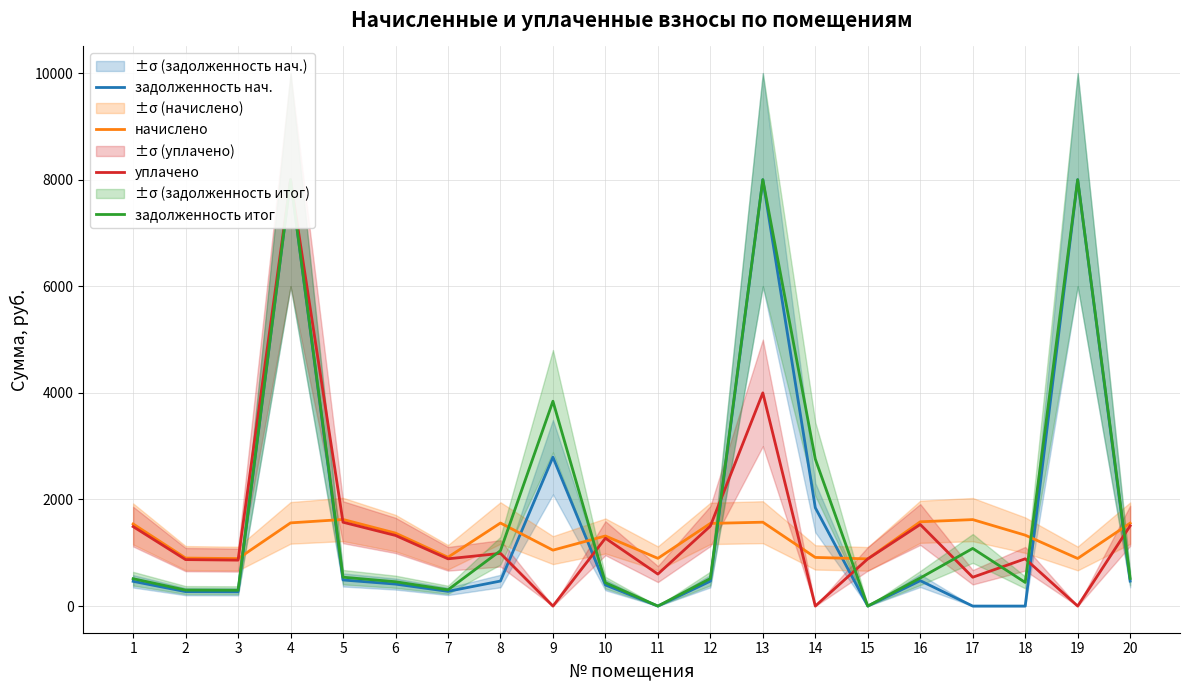

How many interior local valleys does the задолженность итог series have?

5